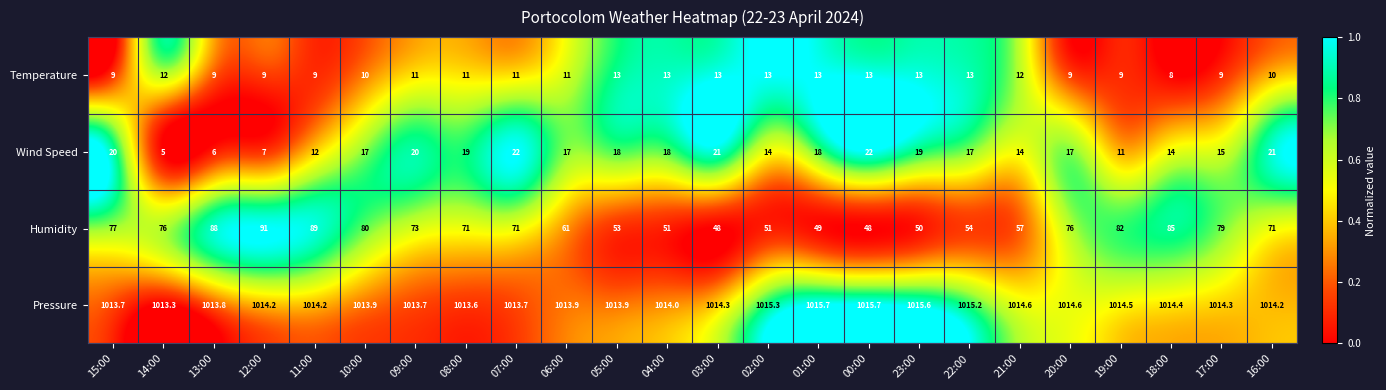

What is the difference between the highest and lowest values at 15:00?

1004.7